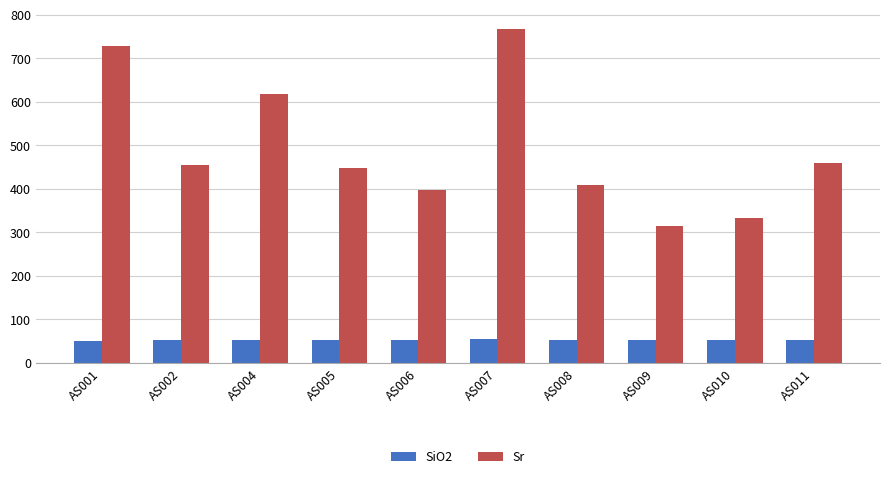

Where is Sr nearest to the value 541?

AS004